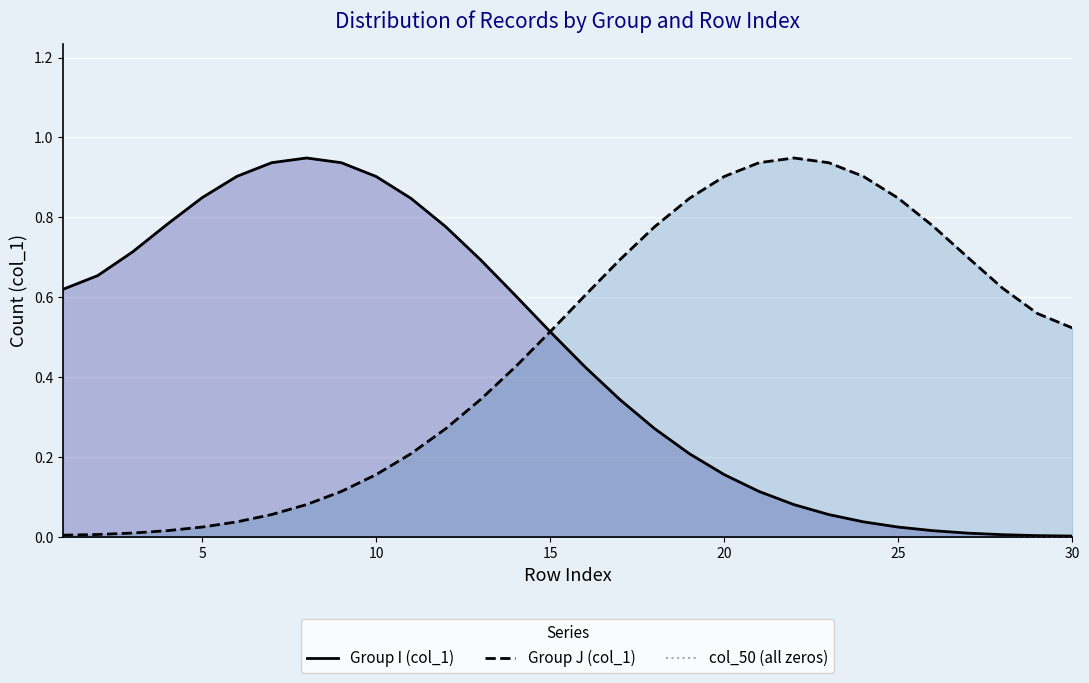

Reading left to right, list all the values displayed in this chart.

Group I line: 0.6	0.7	0.7	0.8	0.8	0.9	0.9	0.9	0.9	0.9	0.8	0.8	0.7	0.6	0.5	0.4	0.3	0.3	0.2	0.2	0.1	0.1	0.1	0.0	0.0	0.0	0.0	0.0	0.0	0.0
Group J line: 0.0	0.0	0.0	0.0	0.0	0.0	0.1	0.1	0.1	0.2	0.2	0.3	0.3	0.4	0.5	0.6	0.7	0.8	0.8	0.9	0.9	0.9	0.9	0.9	0.8	0.8	0.7	0.6	0.6	0.5
col_50 flat: 0.0	0.0	0.0	0.0	0.0	0.0	0.0	0.0	0.0	0.0	0.0	0.0	0.0	0.0	0.0	0.0	0.0	0.0	0.0	0.0	0.0	0.0	0.0	0.0	0.0	0.0	0.0	0.0	0.0	0.0